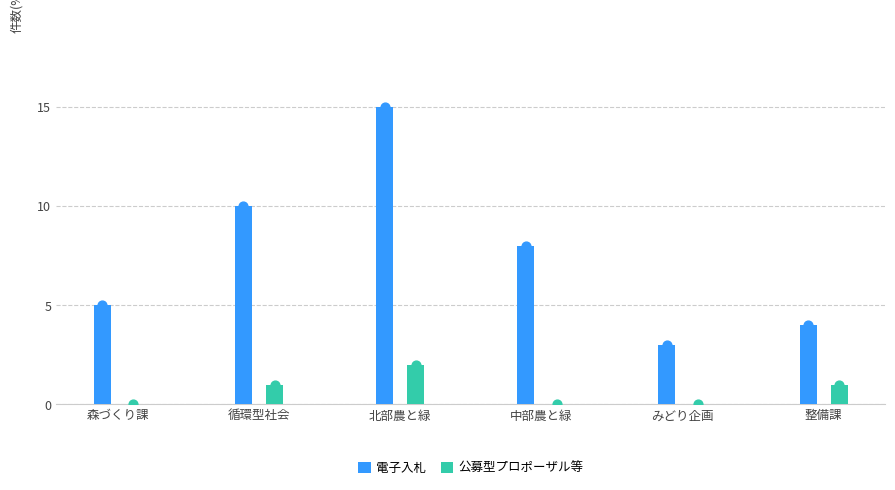

What is the total value across all series at みどり企画?

3